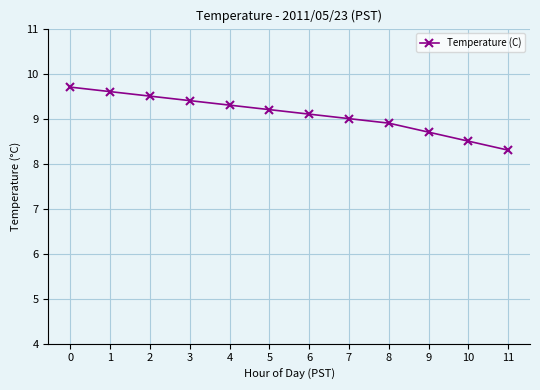

What is the average value?

9.1